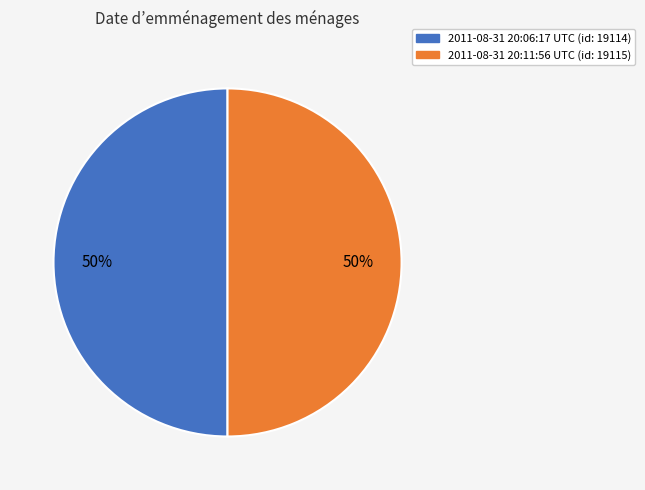

Is it true that 2011-08-31 20:06:17 UTC is 50% of the pie?

True